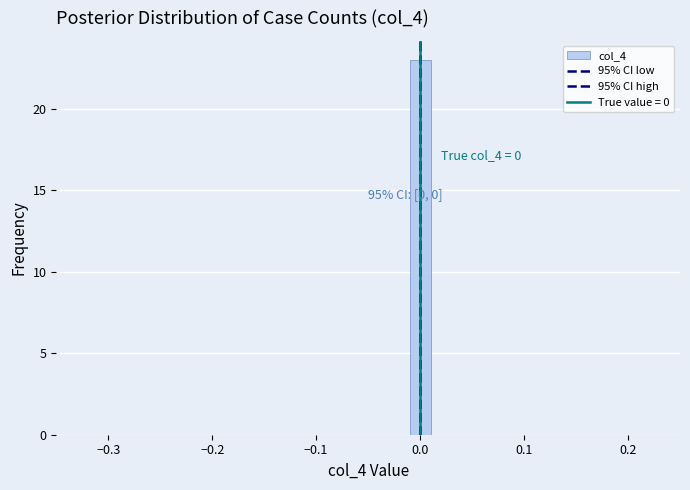

Around what value on the x-axis is the tallest bar? Give the approximate position of its centre, as read against the axis.

0.00